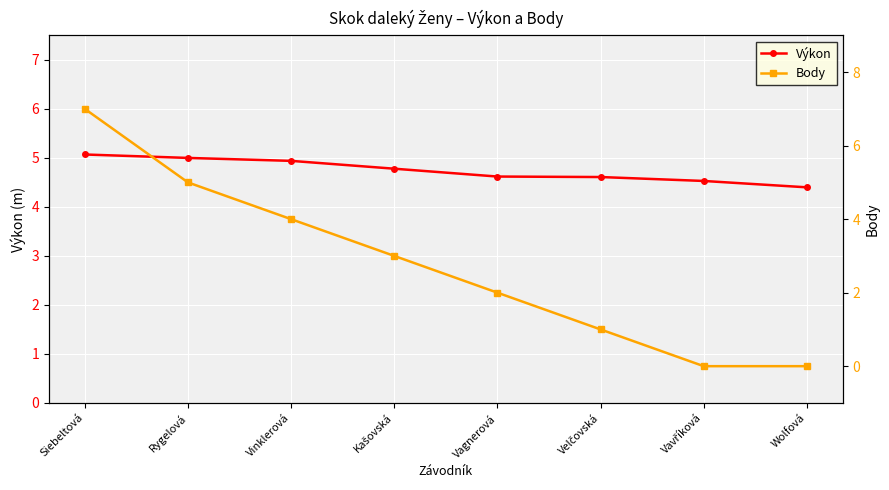

What is the minimum value for Výkon?

4.4